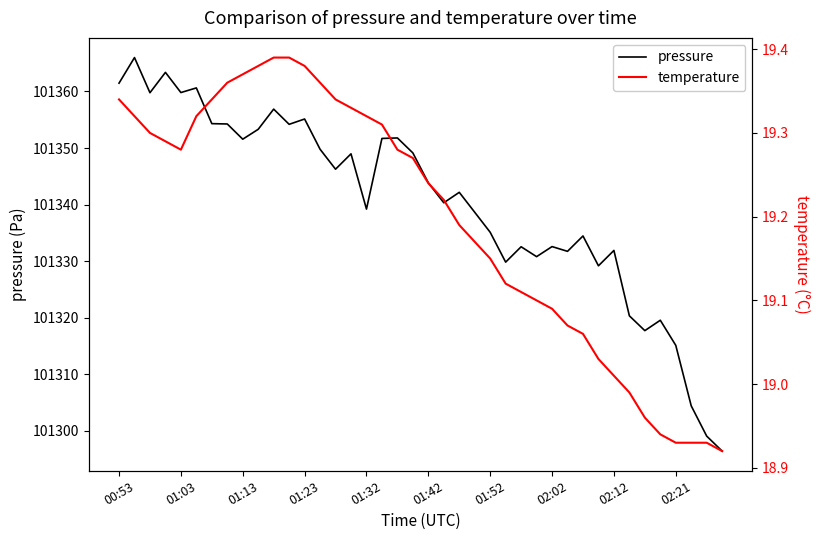

Which series has the widest spread of values?

pressure